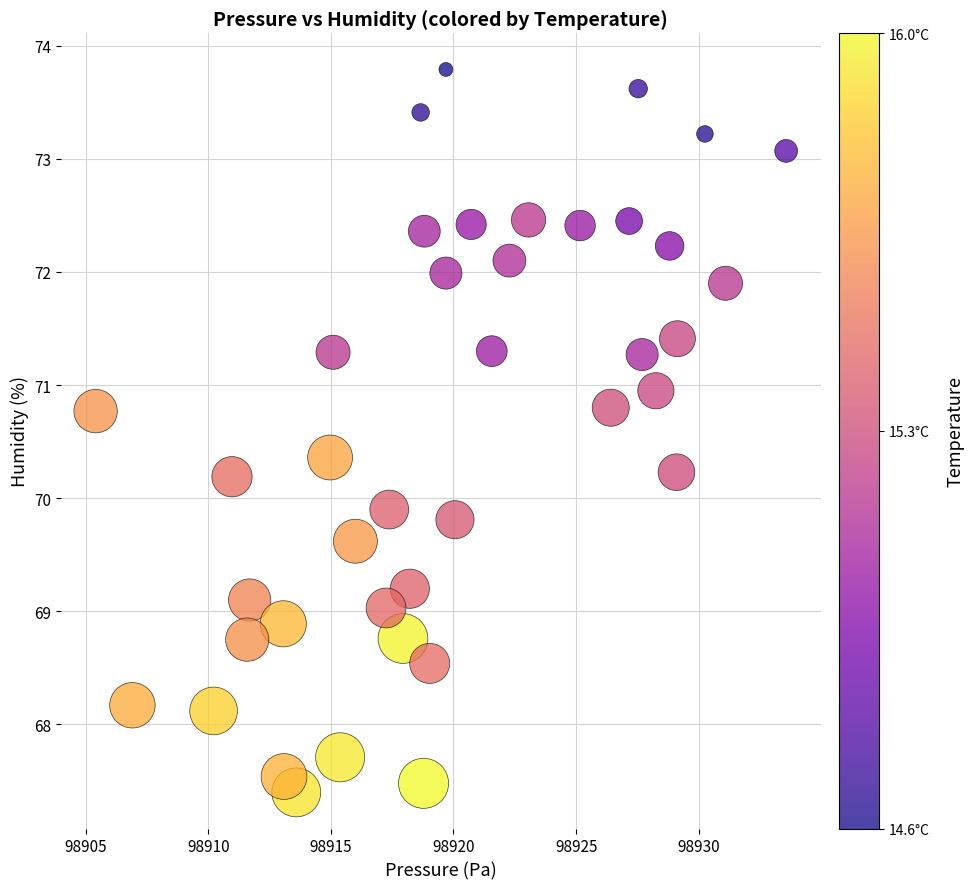

What Y value in the scatter plot is closest to 70?

69.9